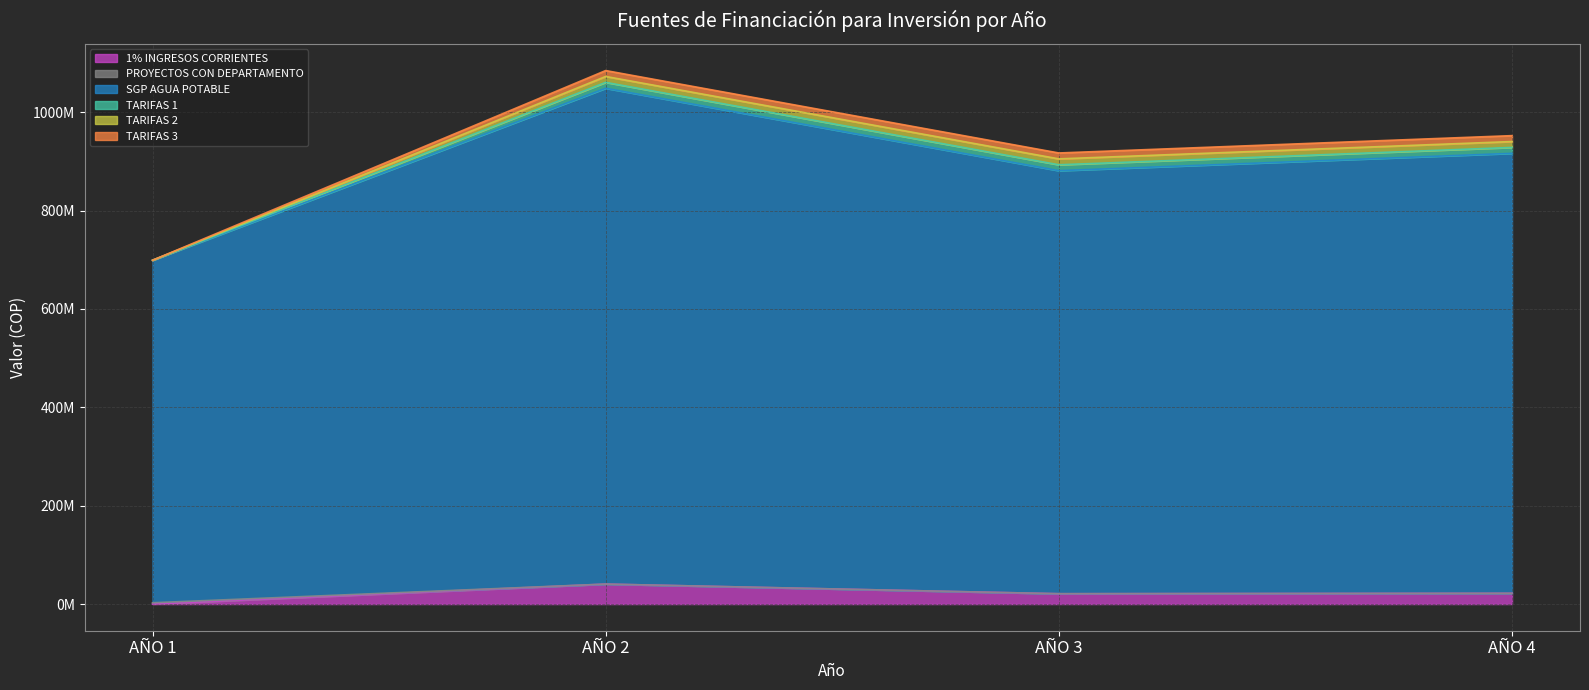

At which category is the sum across all series the highest?

SGP AGUA POTABLE